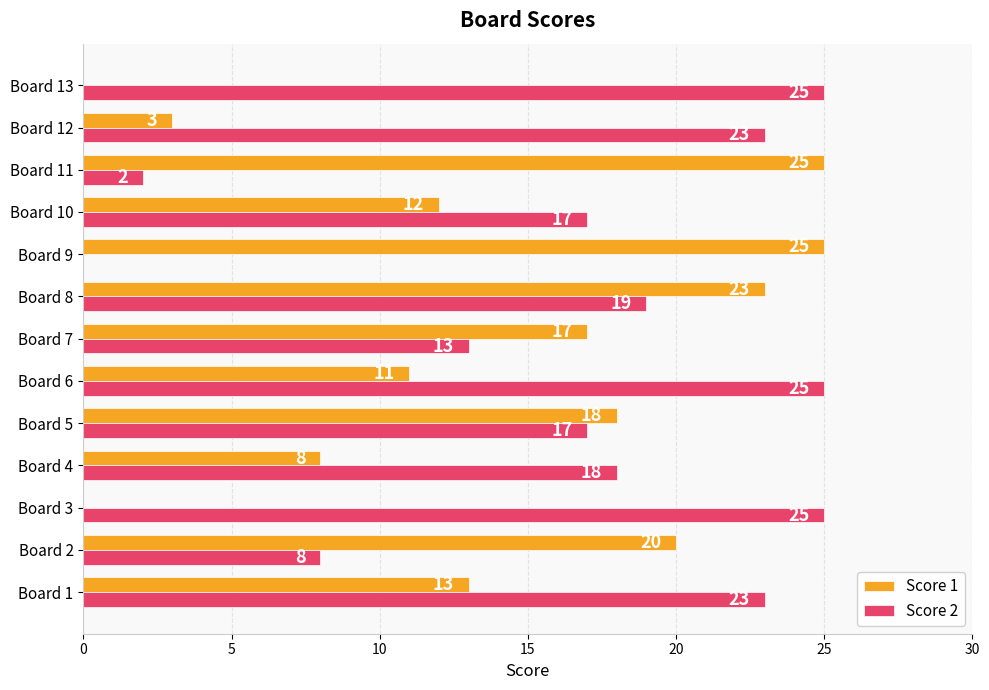

What is the highest value of the Score 2 series?

25